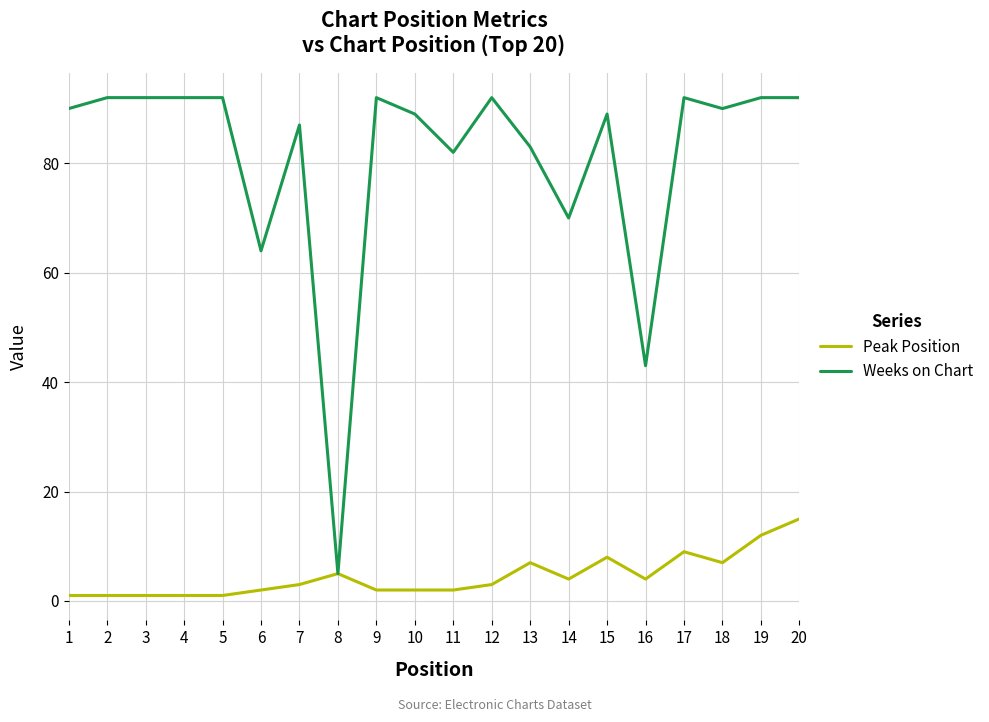

What are all the series names shown in the legend?

Peak Position, Weeks on Chart